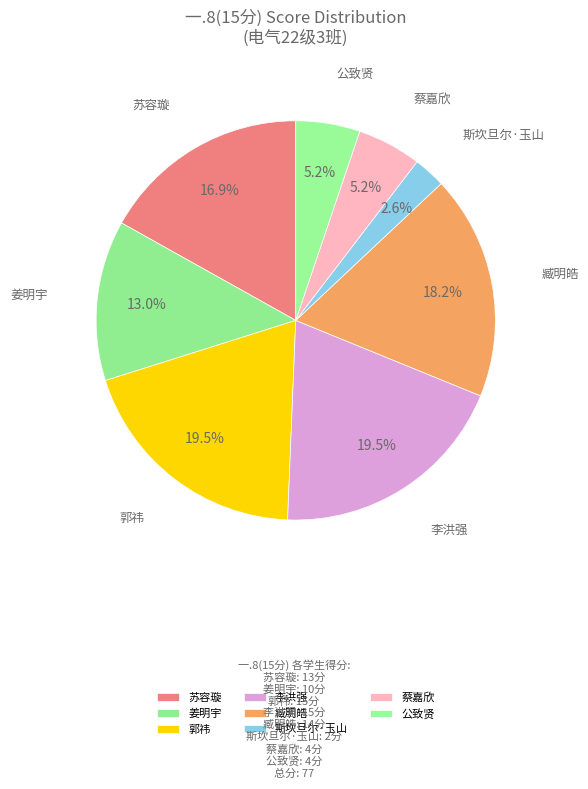

Count the number of slices in the pie.

8